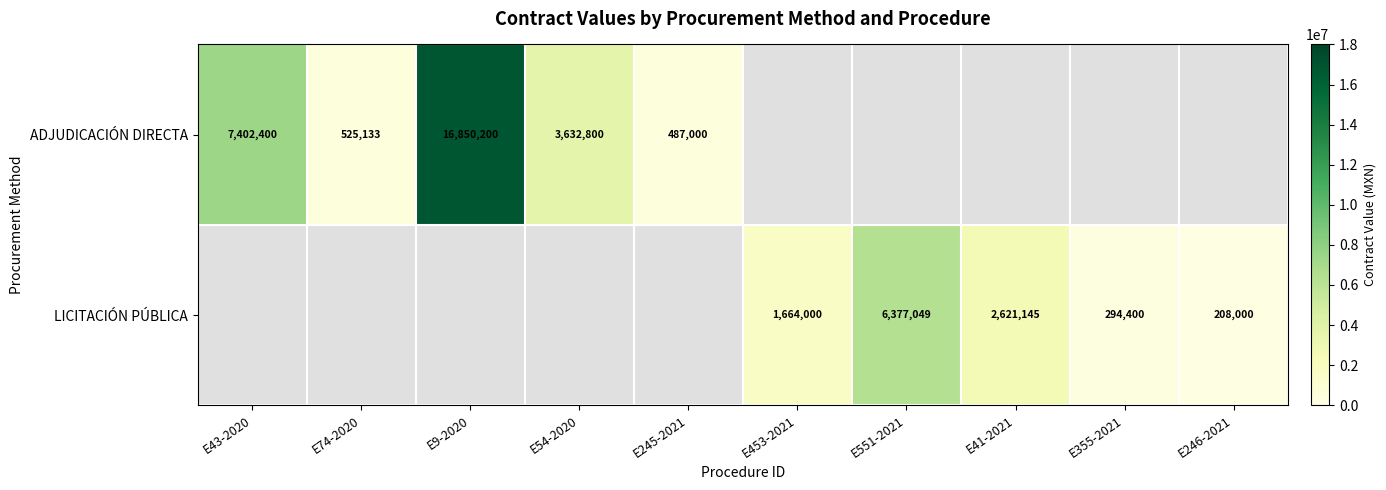

Is it true that ADJUDICACIÓN DIRECTA equals 3632800 at E54-2020?

True